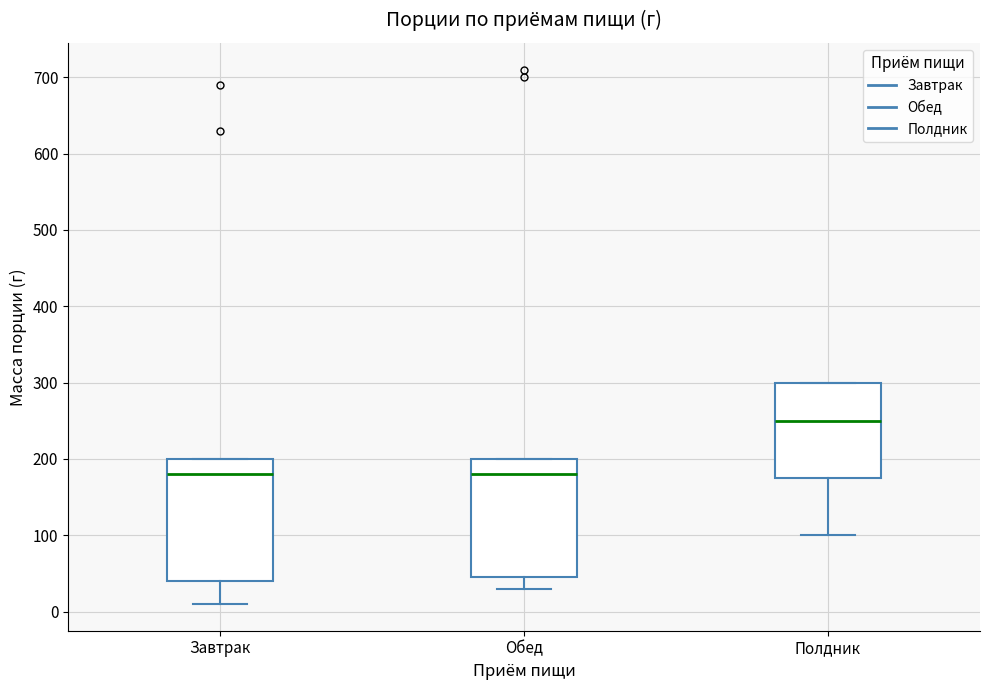

Where does the lower whisker of the box for Полдник end on the y-axis? The values are not printed on the chart, so give them approximately, as read against the axis.

100